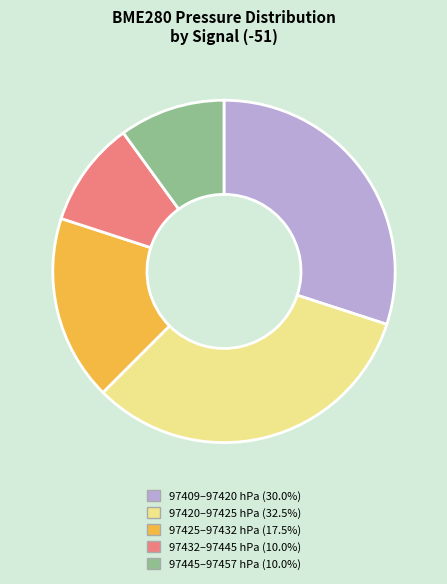

Does any single category account for the majority?

No